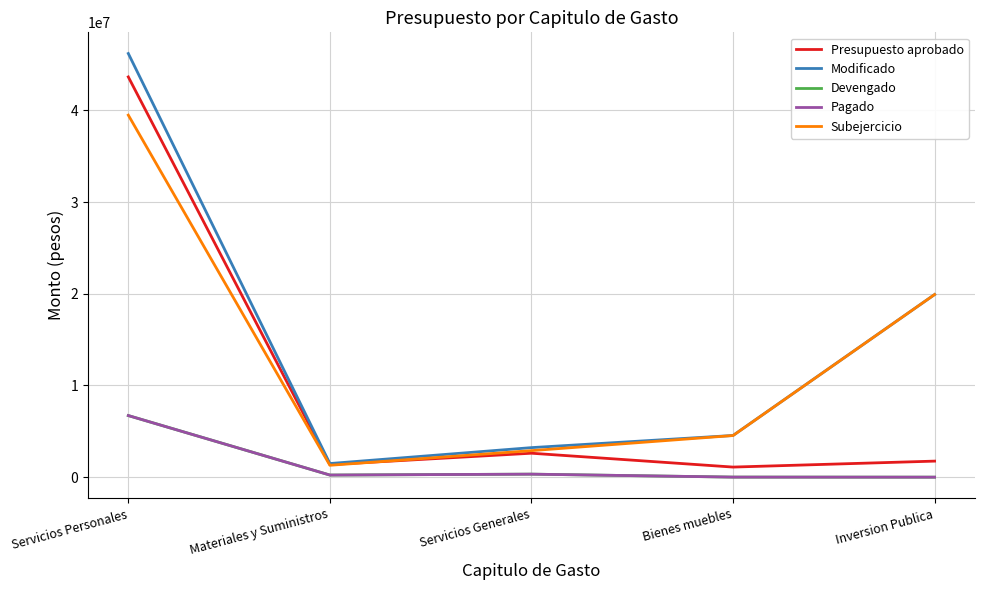

List the series in order of their peak value, highest first.

Modificado, Presupuesto aprobado, Subejercicio, Devengado, Pagado